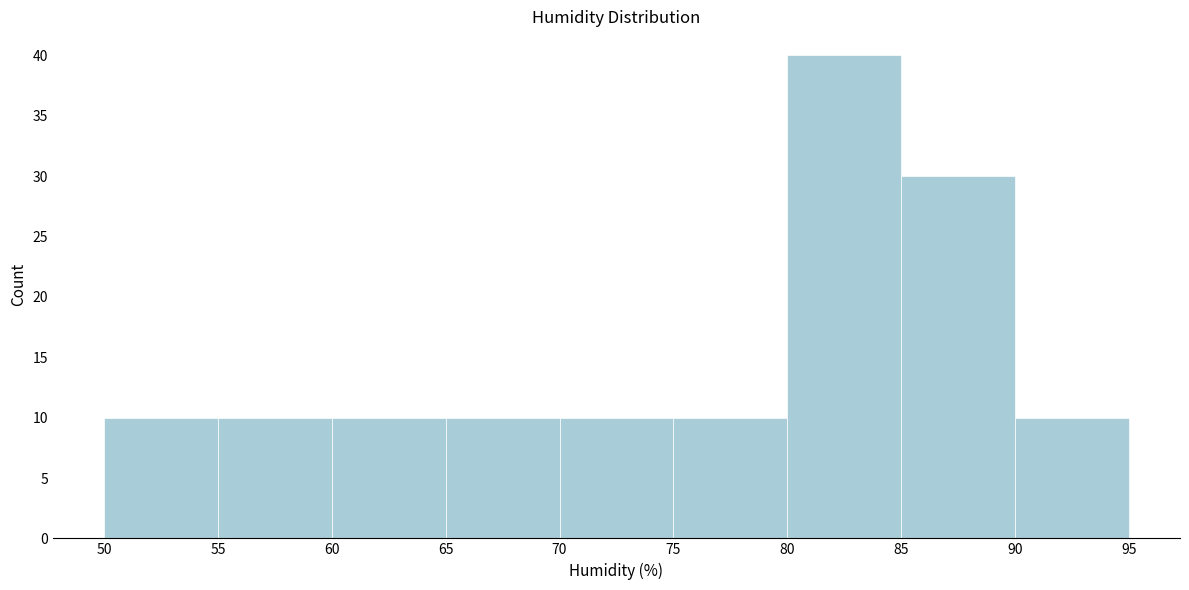

How tall is the bar that spans 55 to 60 on the x-axis? The values are not printed on the chart, so give them approximately, as read against the axis.

10